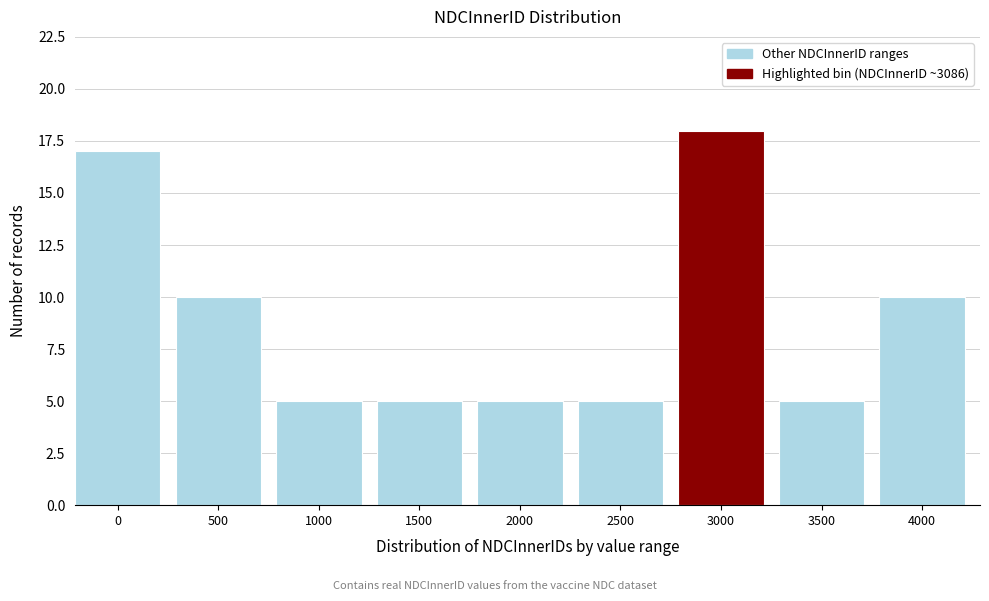

Reading left to right, transcribe all the data shown in this chart.

17	10	5	5	5	5	18	5	10